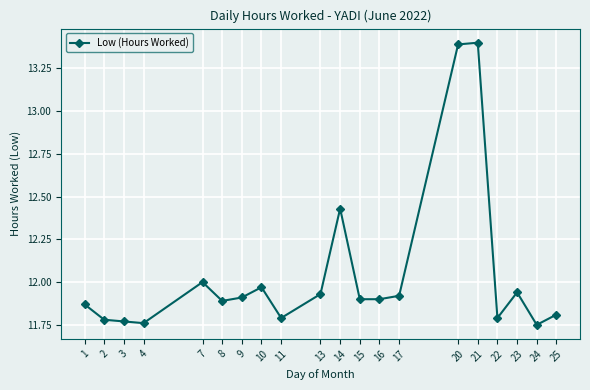

True or false: the data has more than 2 interior local peaks.

True